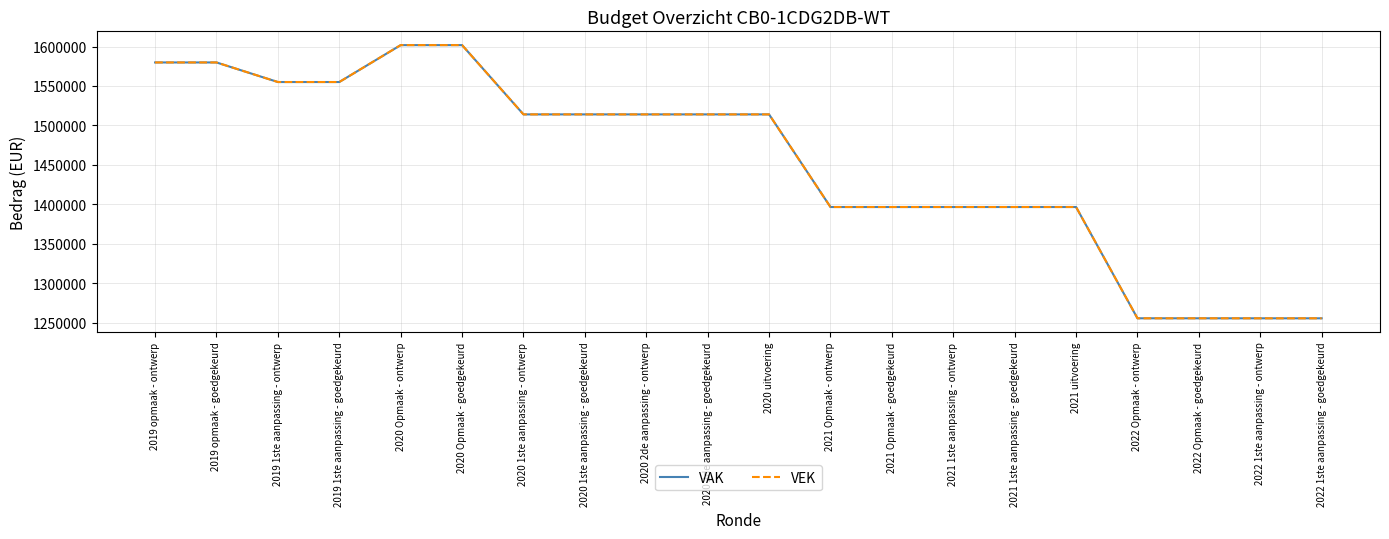

Rank the series by their maximum value, from highest to lowest.

VAK, VEK